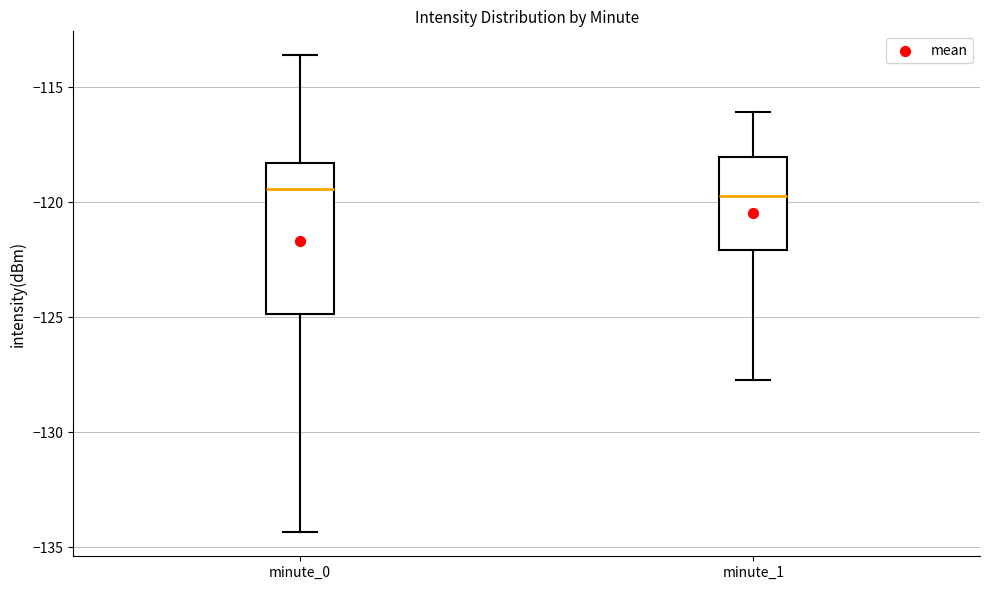

Reading left to right, transcribe this box plot: for each box, give where its median line is, the range the box spans, and where its two whiskers end, as read against the y-axis. The values are not printed on the chart, so give them approximately, as read against the axis.

minute_0: median -119.5, box -125.0 to -118.5, whiskers -134.5 to -113.5
minute_1: median -119.5, box -122.0 to -118.0, whiskers -127.5 to -116.0